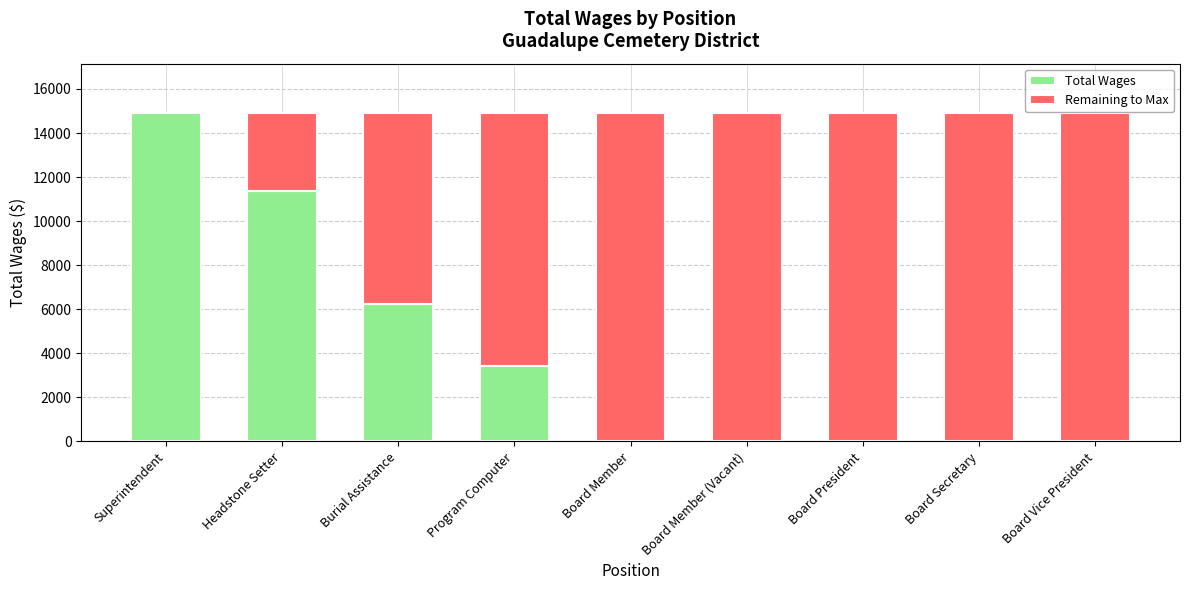

What is the sum of the Total Wages values at Board Member and Burial Assistance?

6262